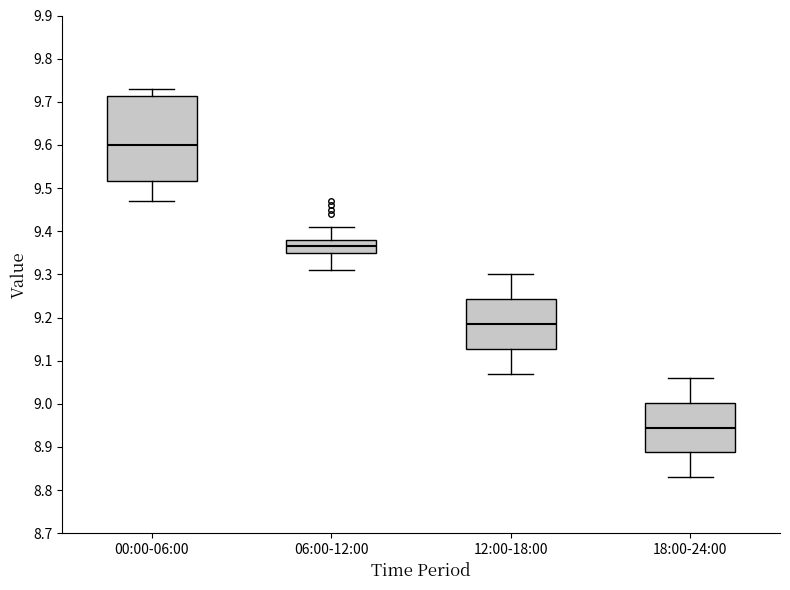

Which box is the tallest, from its lower edge to its upper edge?

00:00-06:00